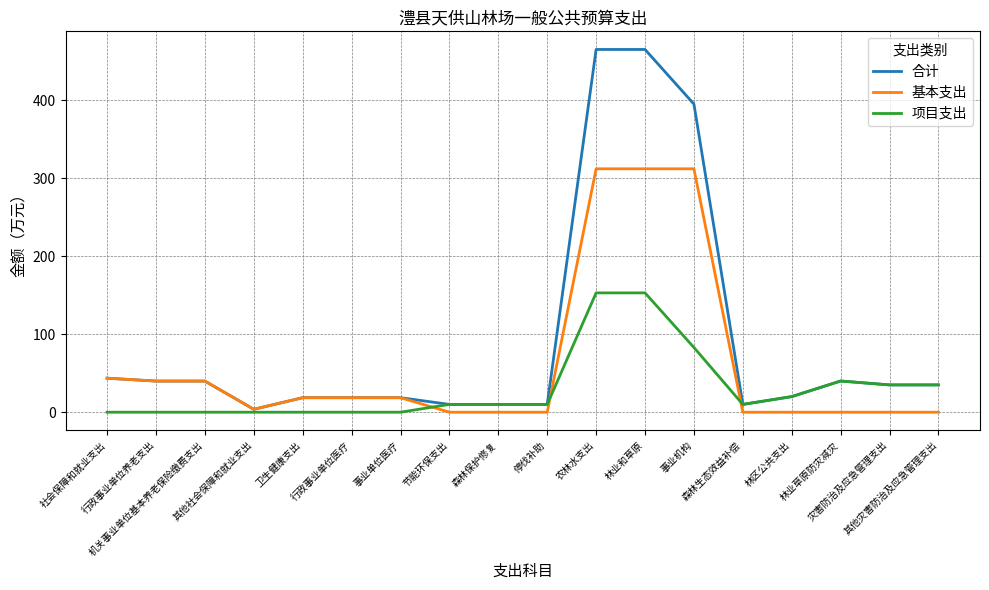

Rank the series by their average value, from highest to lowest.

合计, 基本支出, 项目支出